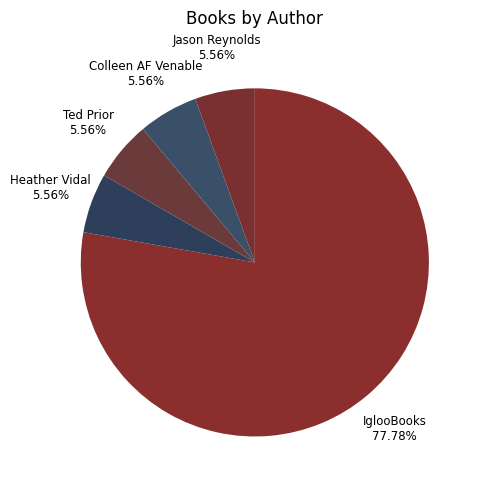

Count the number of slices in the pie.

5